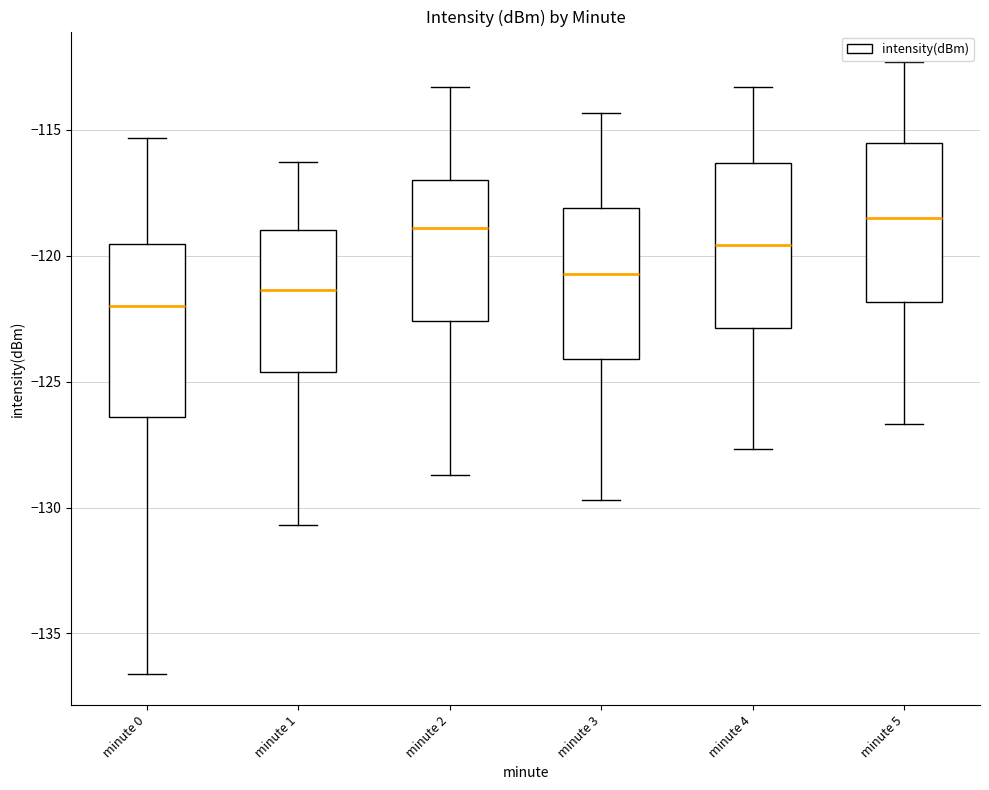

Reading left to right, read every box against the y-axis: the position of its median line, the range the box covers, and the ends of its whiskers. The values are not printed on the chart, so give them approximately, as read against the axis.

minute 0: median -122.0, box -126.5 to -119.5, whiskers -136.5 to -115.5
minute 1: median -121.5, box -124.5 to -119.0, whiskers -130.5 to -116.5
minute 2: median -119.0, box -122.5 to -117.0, whiskers -128.5 to -113.5
minute 3: median -120.5, box -124.0 to -118.0, whiskers -129.5 to -114.5
minute 4: median -119.5, box -123.0 to -116.5, whiskers -127.5 to -113.5
minute 5: median -118.5, box -122.0 to -115.5, whiskers -126.5 to -112.5